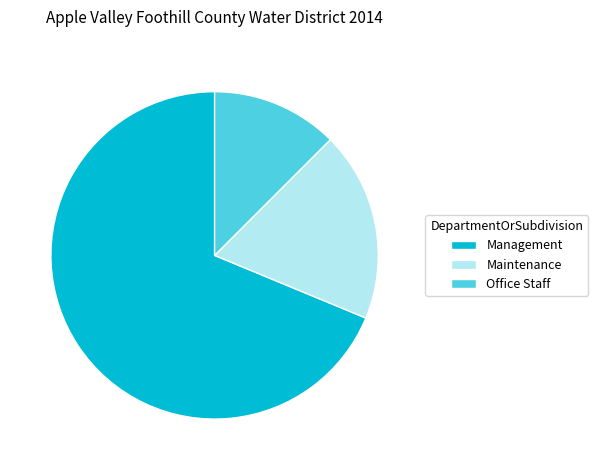

Is it true that Maintenance is 19% of the pie?

True